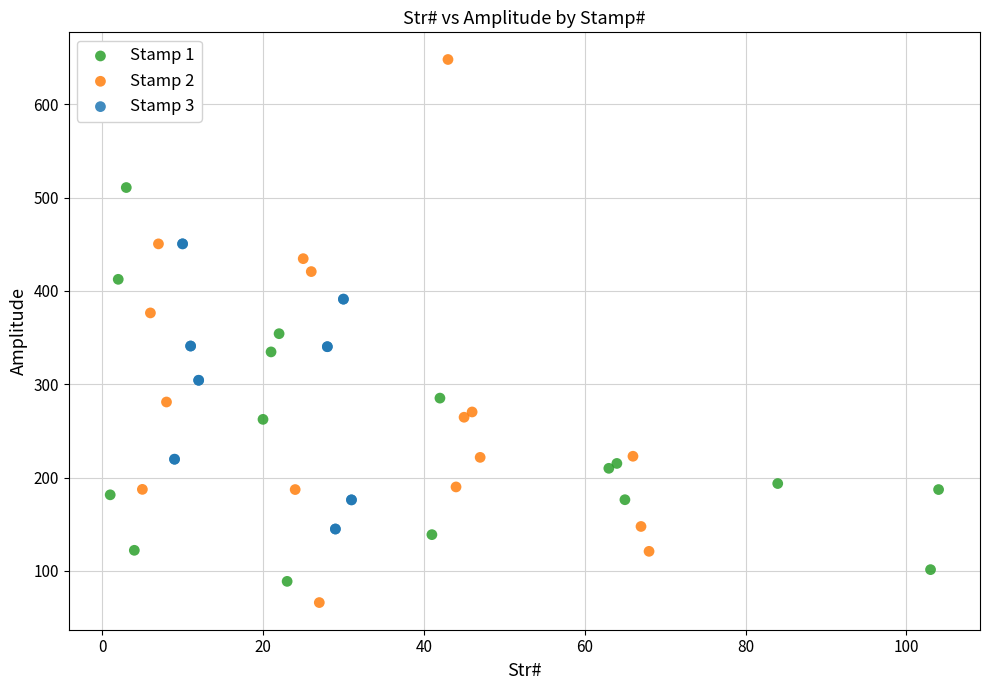

Which series contains the highest Y value?

Stamp 2